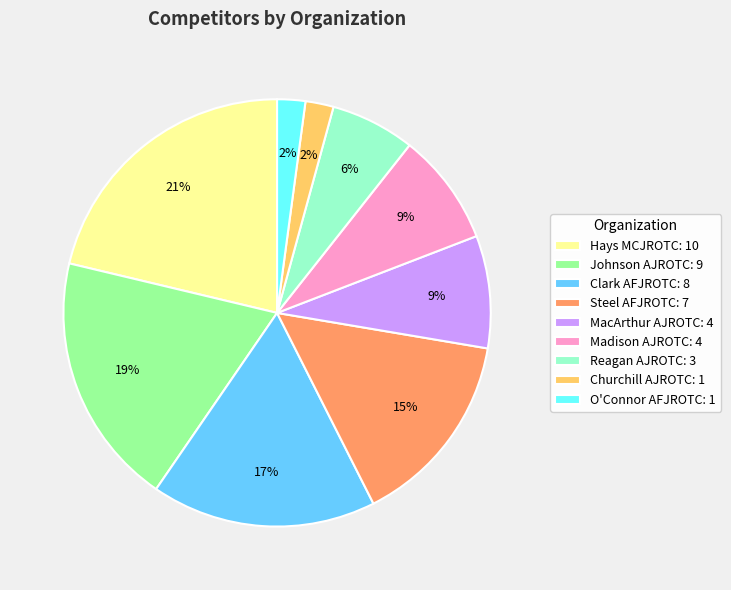

Is the sum of O'Connor AFJROTC: 1 and Clark AFJROTC: 8 greater than half?

No